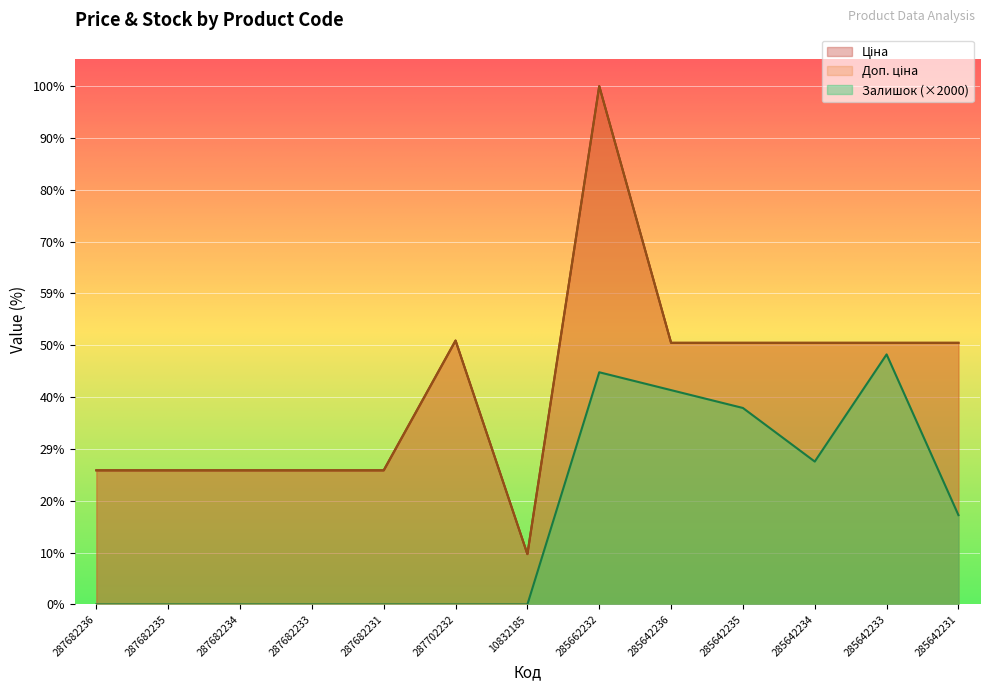

At 285642234, list the series in order from largest to smallest.

Ціна, Доп. ціна, Залишок